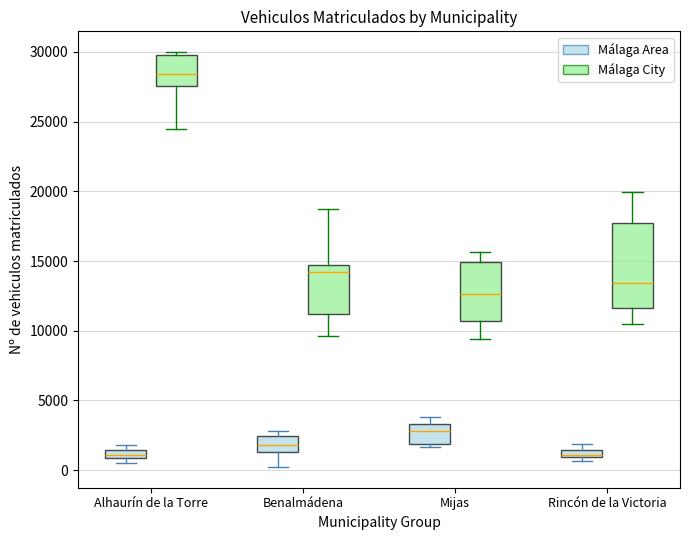

Where does the upper whisker of the box for Rincón de la Victoria (Málaga City) end on the y-axis? The values are not printed on the chart, so give them approximately, as read against the axis.

20000